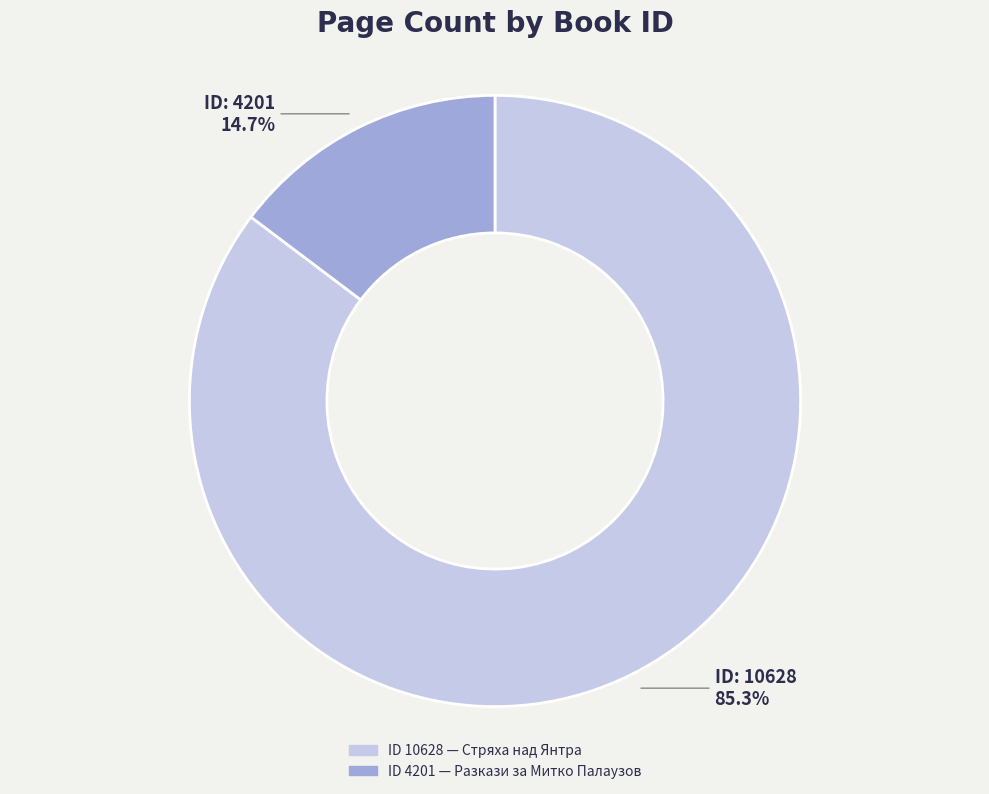

Is there a majority slice in this chart?

Yes